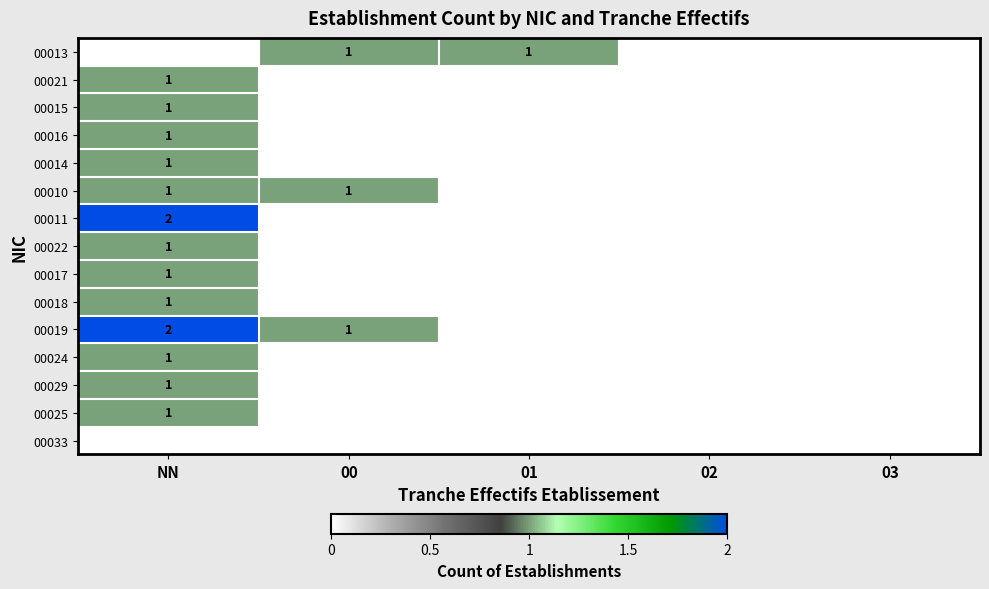

The value of 00010 at NN is 1. True or false?

True